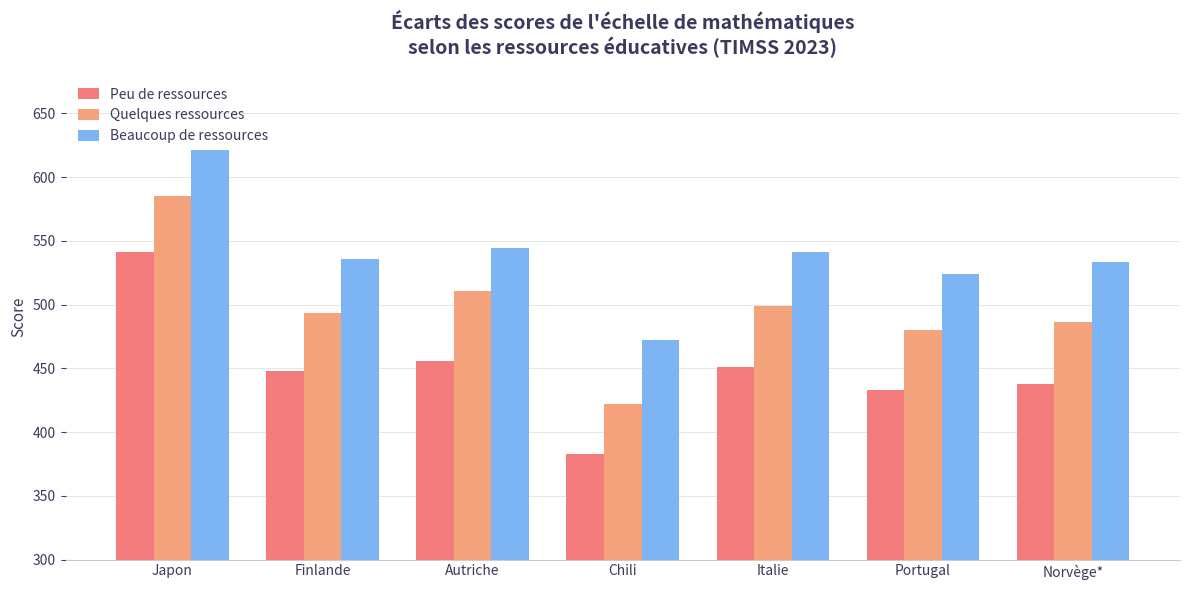

What is the sum of all Quelques ressources values?

3476